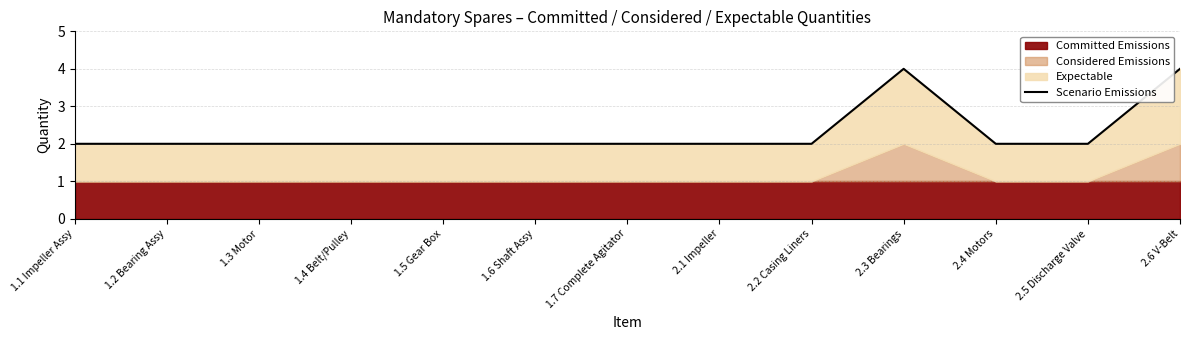

What is the difference between the maximum and minimum values?

2